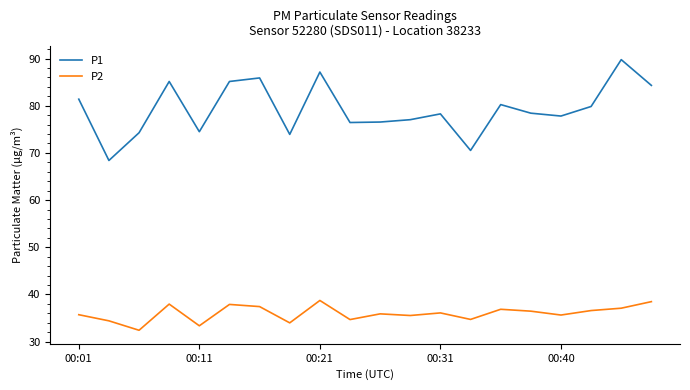

What is the maximum value for P2?

38.7